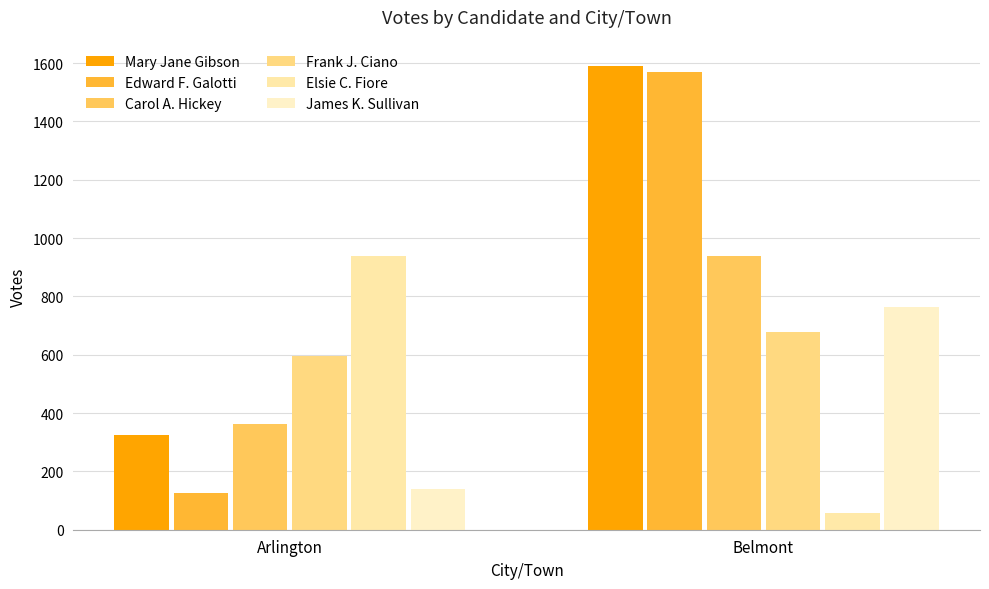

How many bars are there in total?

12